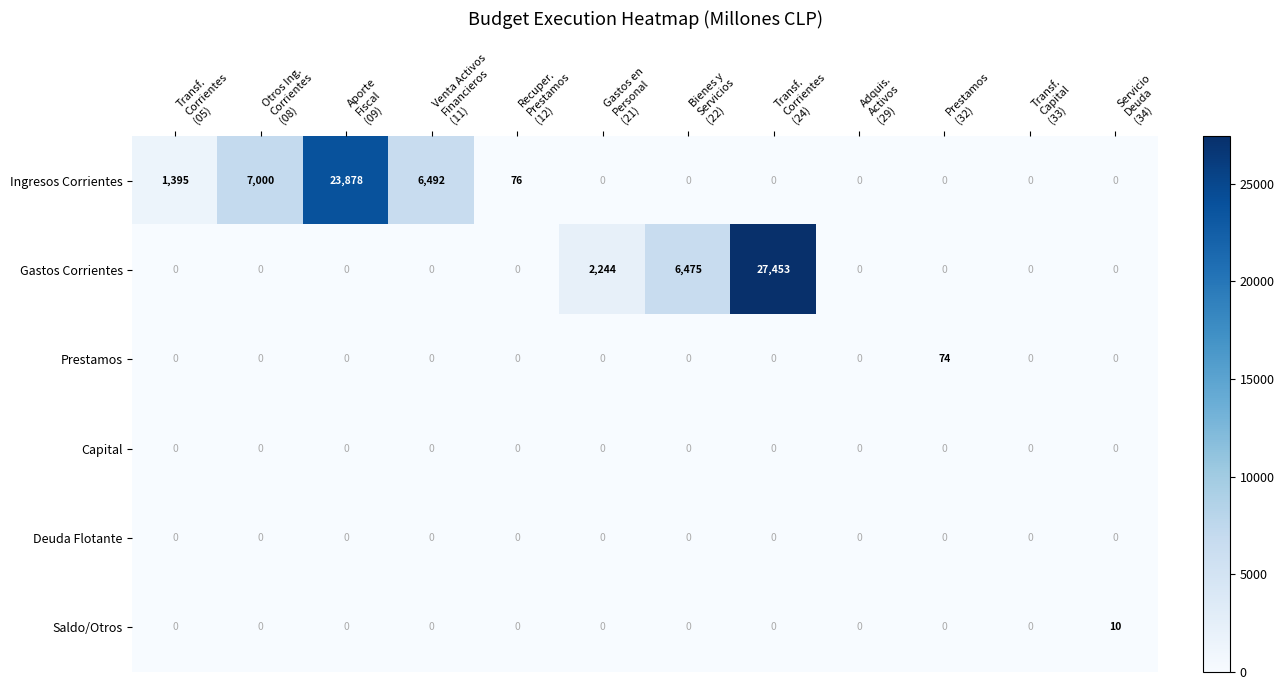

How many Saldo/Otros values are between 0 and 1?

11